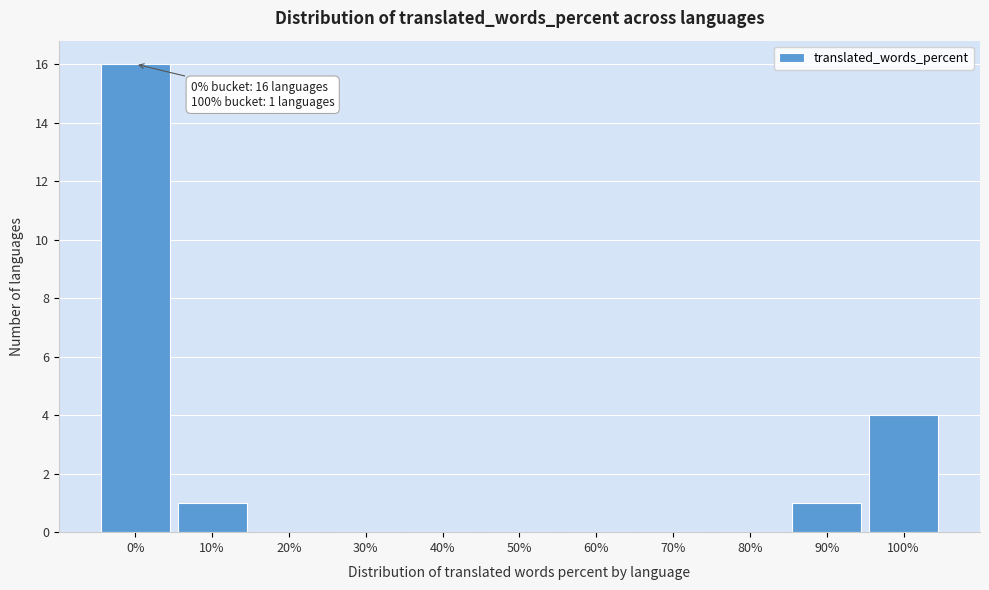

Reading left to right, list all the values displayed in this chart.

0%=16	10%=1	20%=0	30%=0	40%=0	50%=0	60%=0	70%=0	80%=0	90%=1	100%=4